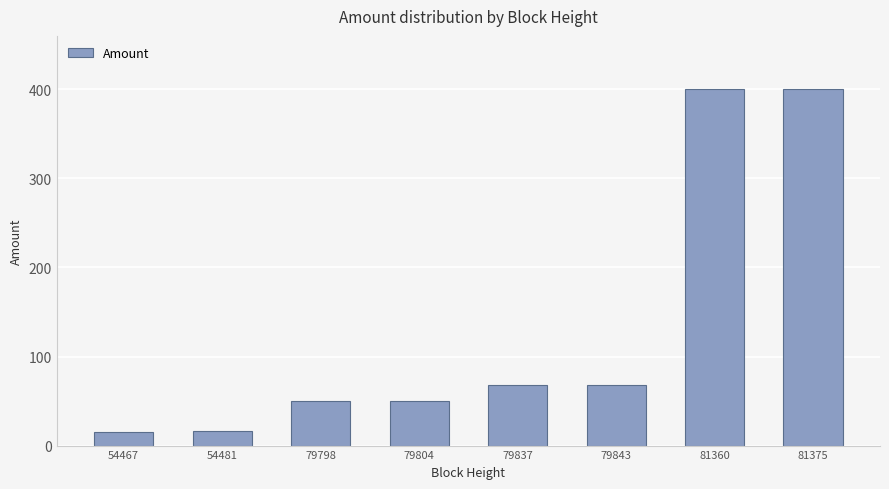

What is the maximum value shown in the chart?

400.0